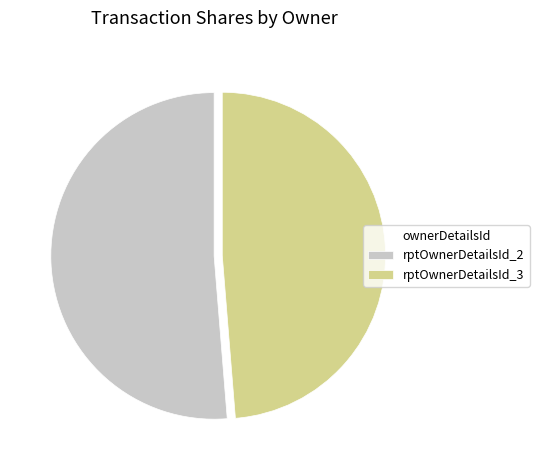

Is it true that rptOwnerDetailsId_3 is 49% of the pie?

True